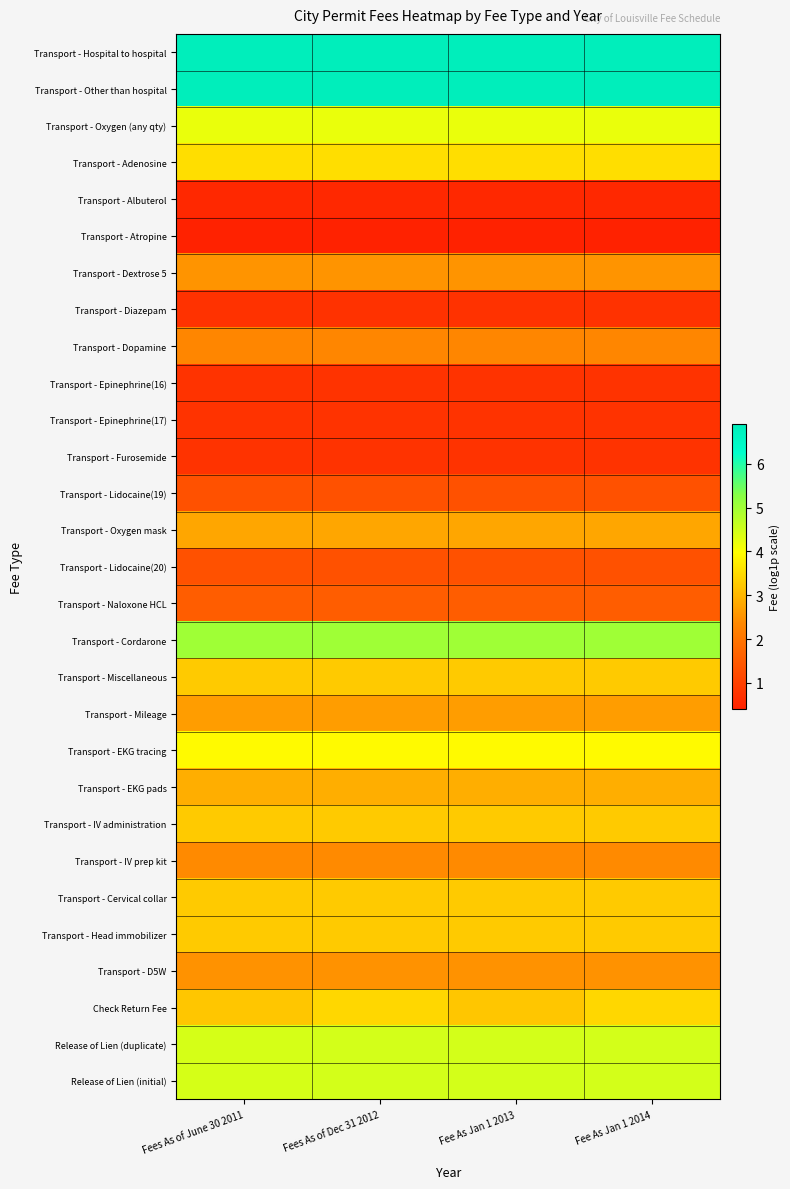

What is the spread (max minus min) of values at Fees As of Dec 31 2012?

6.5